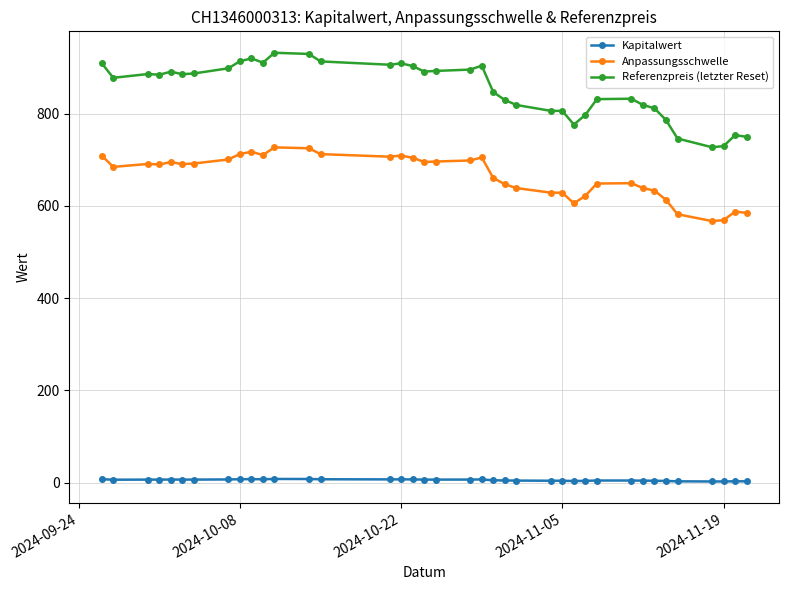

True or false: Referenzpreis (letzter Reset) and Kapitalwert cross at least once.

False